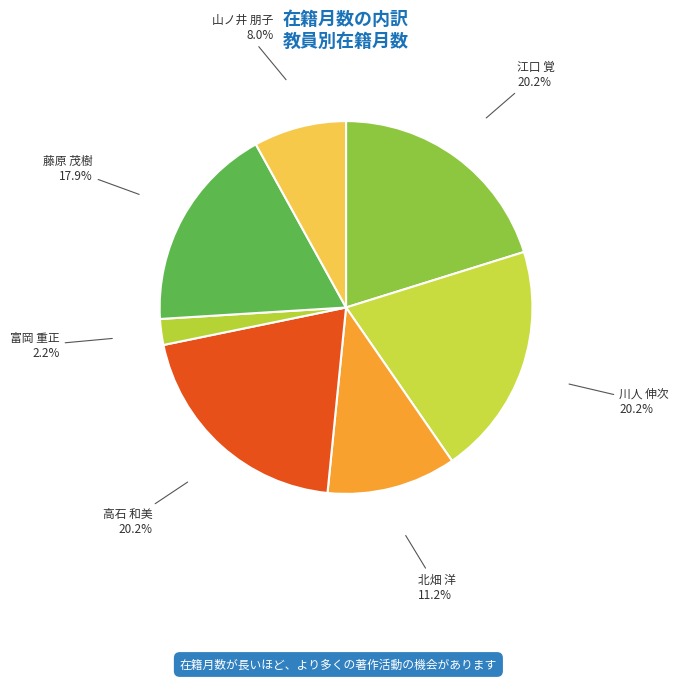

Which slice is the smallest?

富岡 重正